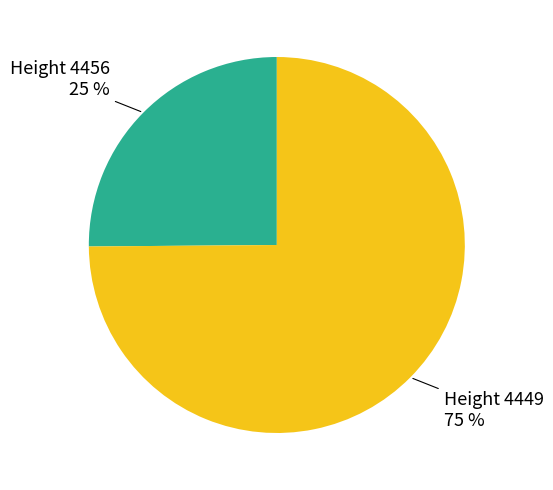

To the nearest percent, what is the average slice percentage?

50%